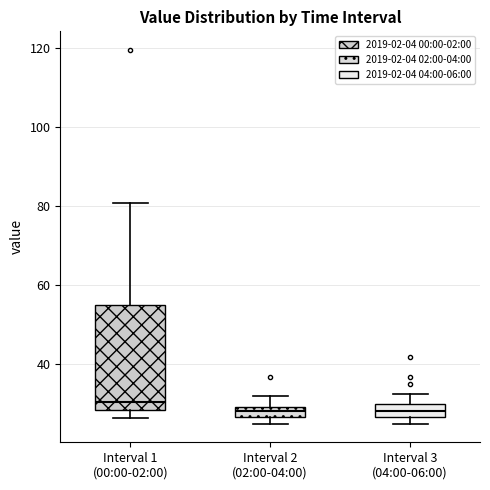

Comparing the boxes themselves (not the whiskers), which one is the tallest?

Interval 1 (00:00-02:00)